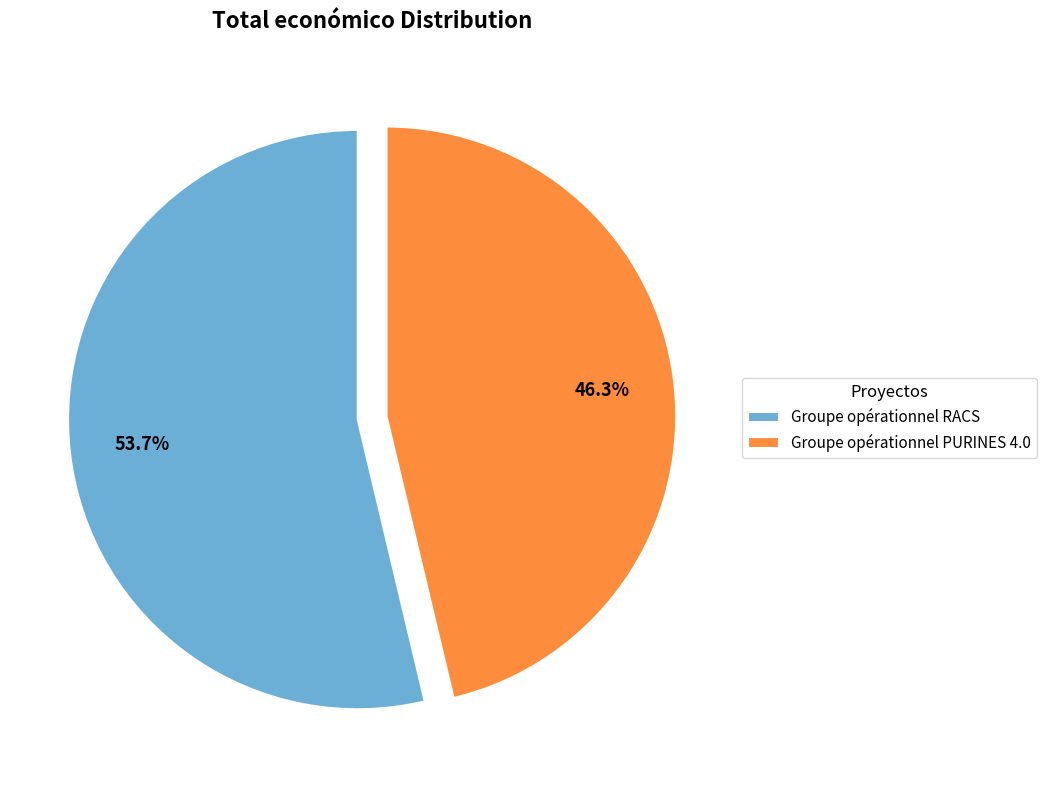

Is it true that Groupe opérationnel PURINES 4.0 is 40% of the pie?

False